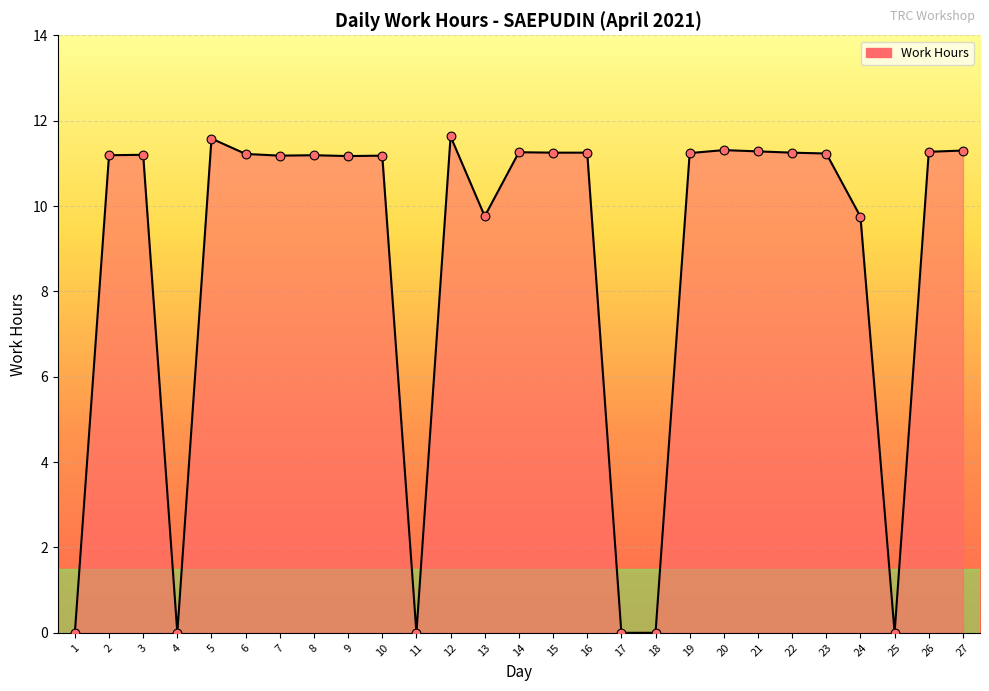

Approximately how many times larger is the value at 9 compared to 16?

1.0